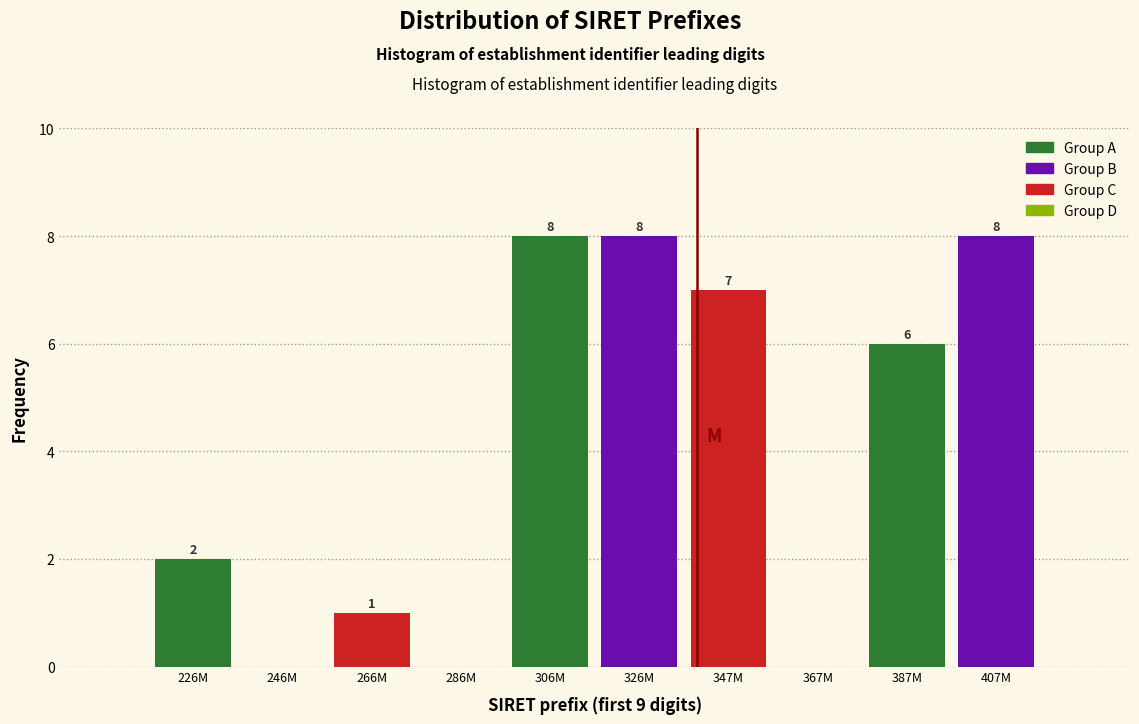

Reading right to left, extract all data points from this chart.

407M=8	387M=6	367M=0	347M=7	326M=8	306M=8	286M=0	266M=1	246M=0	226M=2